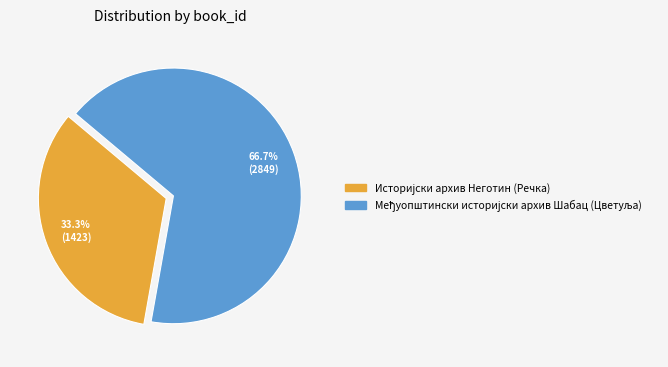

Does any single category account for the majority?

Yes